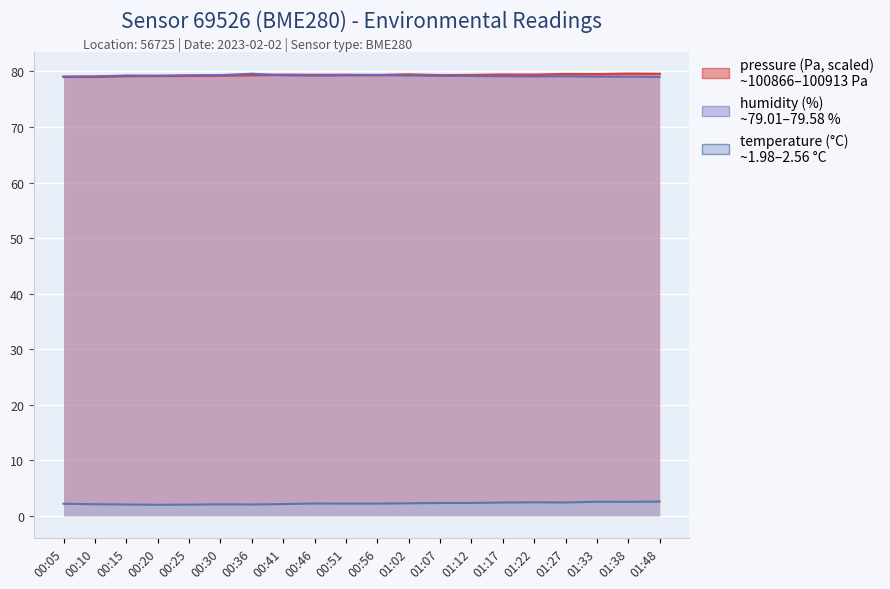

True or false: temperature and humidity intersect in this chart.

False